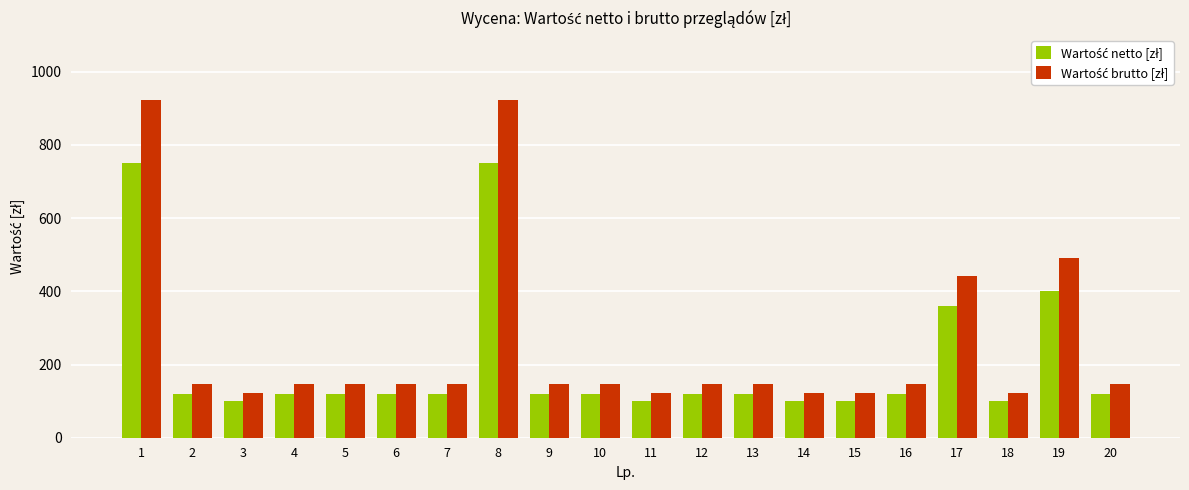

What is the spread (max minus min) of values at 14?

23.0